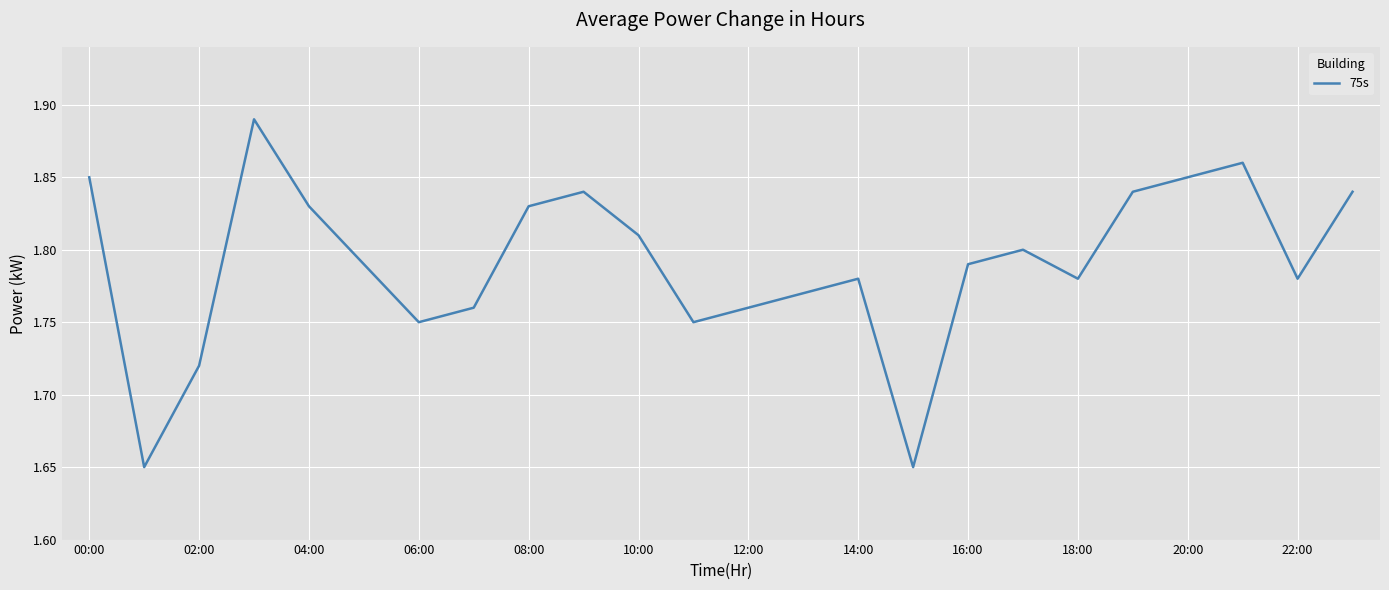

What is the sum of all values?

43.0